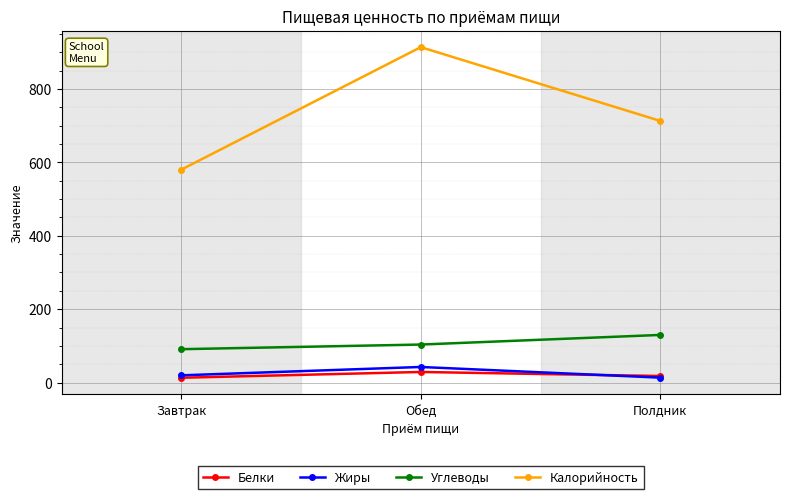

Reading right to left, what are all the values shown in this chart?

Белки: Полдник=18.0	Обед=29.0	Завтрак=13.2
Жиры: Полдник=13.5	Обед=42.6	Завтрак=19.8
Углеводы: Полдник=129.8	Обед=103.7	Завтрак=91.0
Калорийность: Полдник=712.8	Обед=913.7	Завтрак=580.0